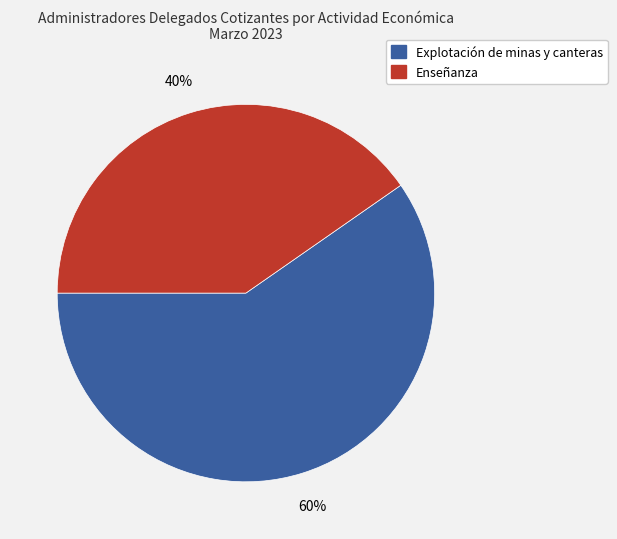

What percentage is the Enseñanza slice, to the nearest percent?

40%